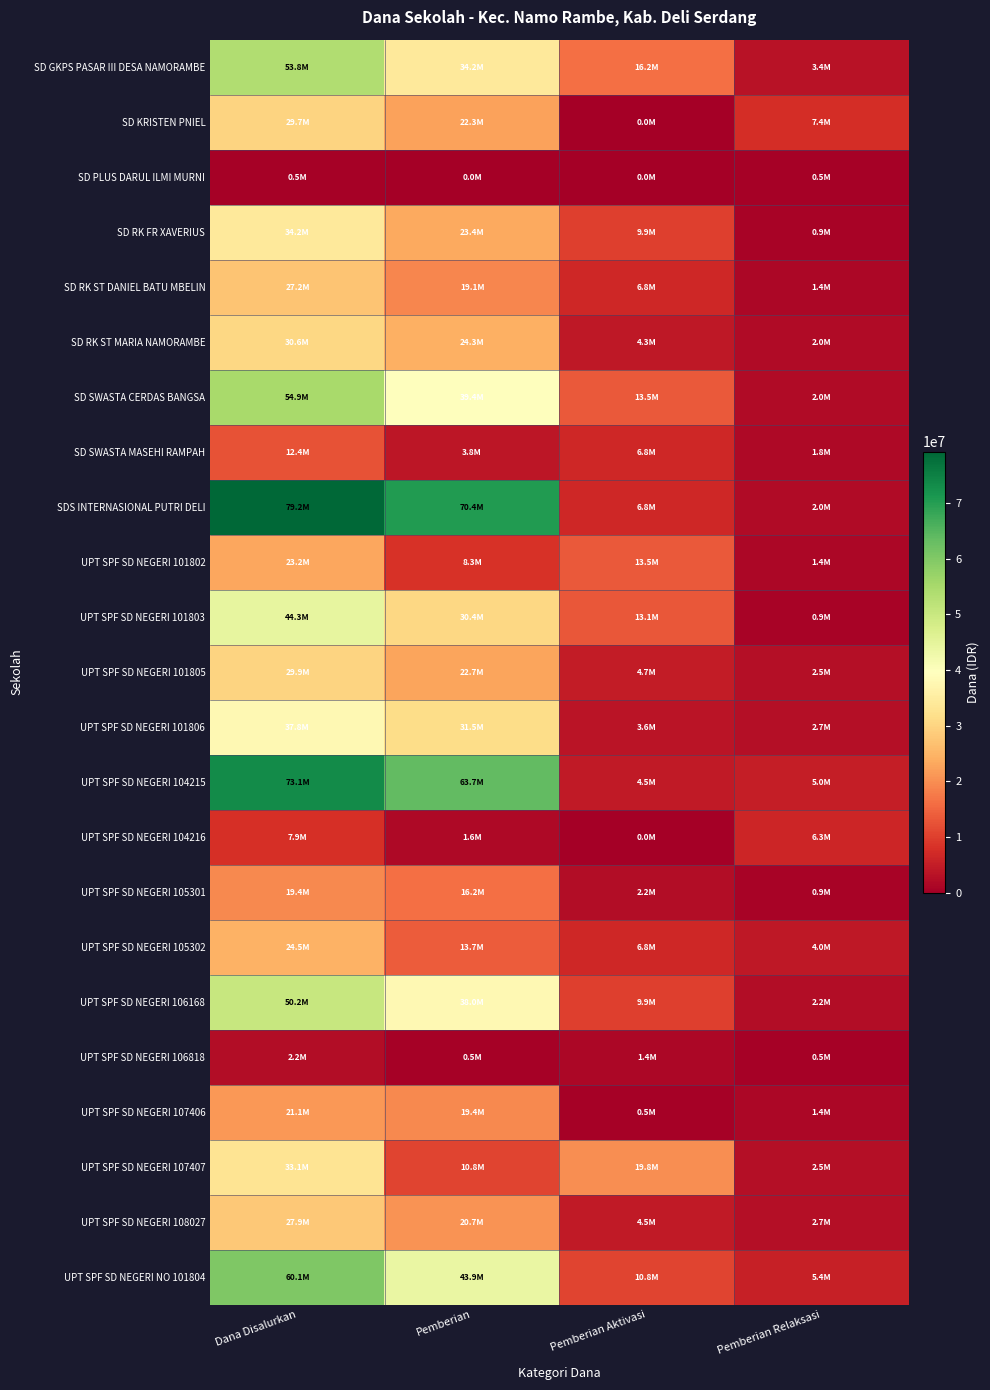

How many categories are shown in the chart?

4